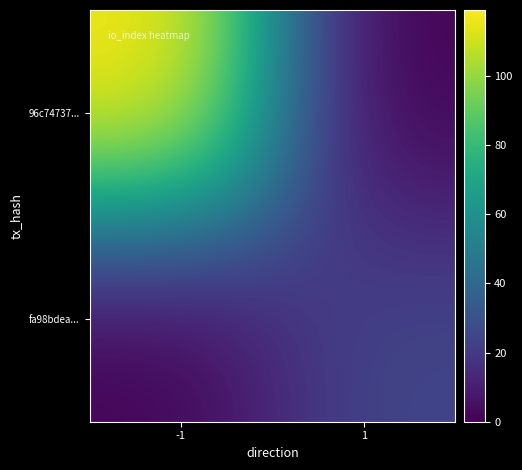

Reading right to left, what are all the values shown in this chart?

96c74737...: 1=0	-1=119
fa98bdea...: 1=25	-1=0